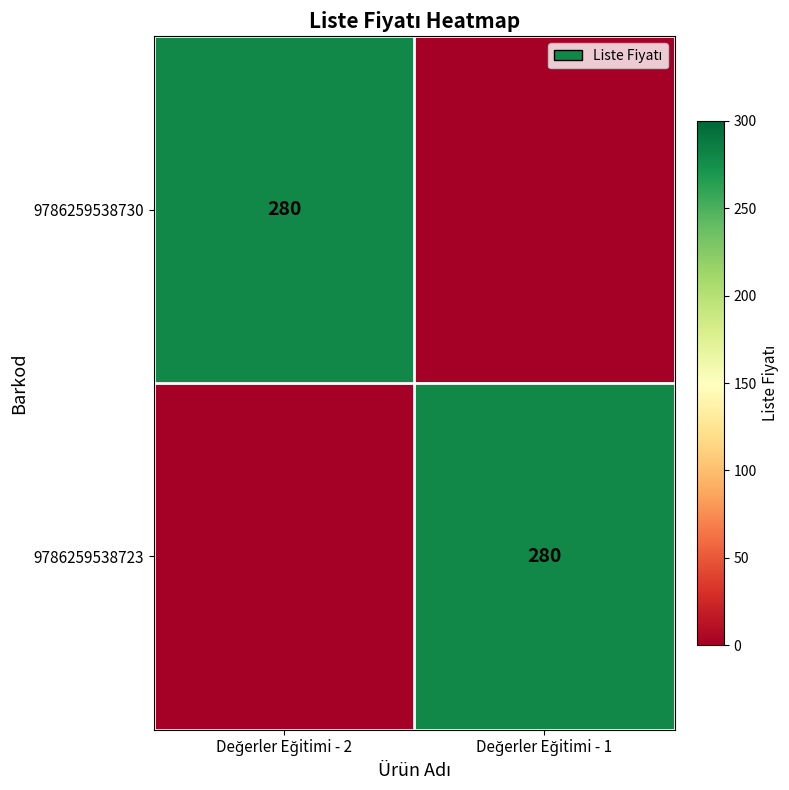

How many categories are shown in the chart?

2